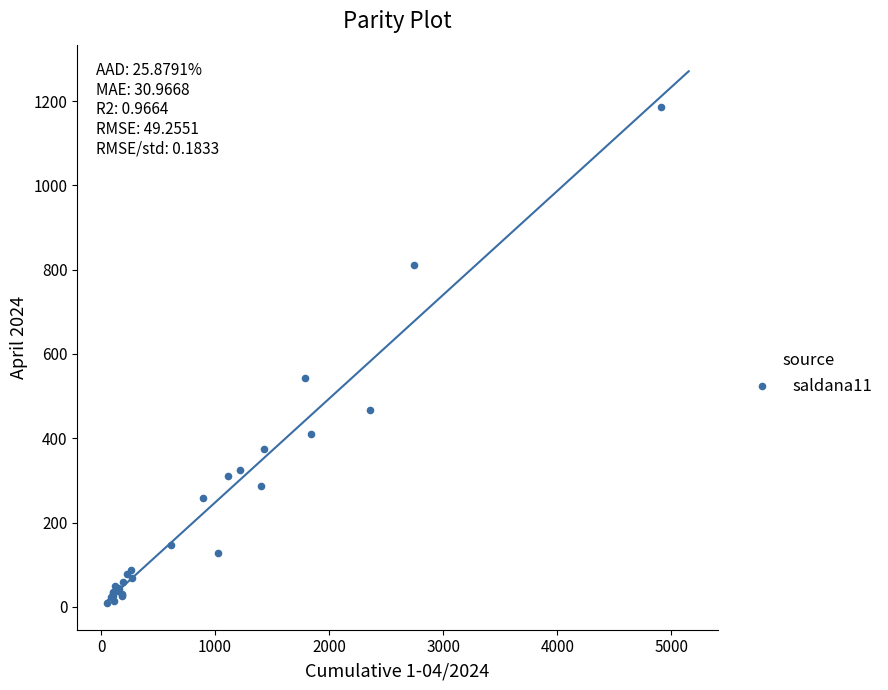

What Y value in the scatter plot is closest to 597?

543